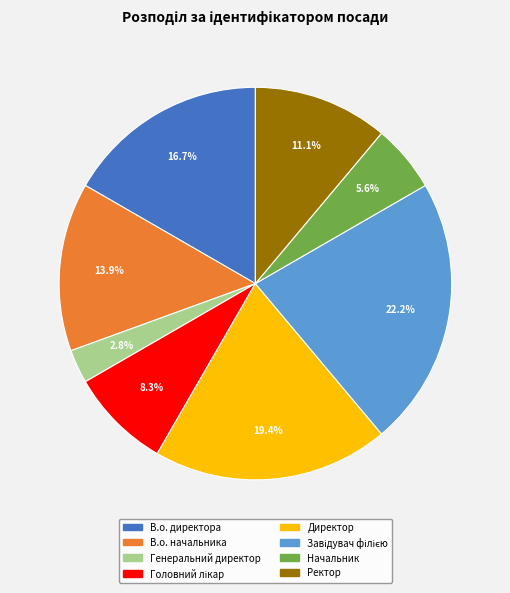

Combined, do Директор and Ректор account for over 50%?

No